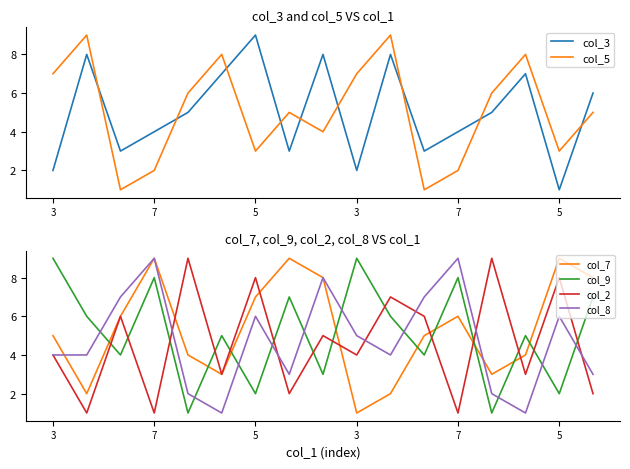

Is the value of col_7 at 8 greater than the value of col_5 at 16?

Yes